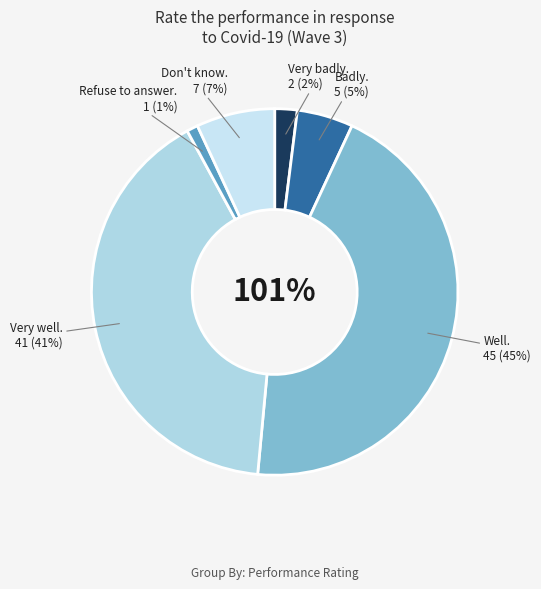

Is there a majority slice in this chart?

No